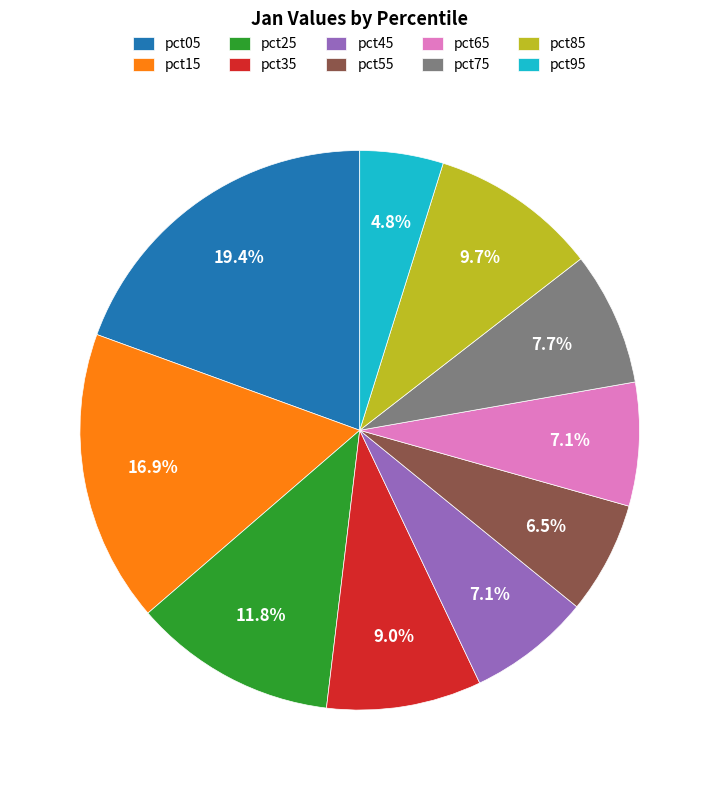

How many slices are in this pie chart?

10